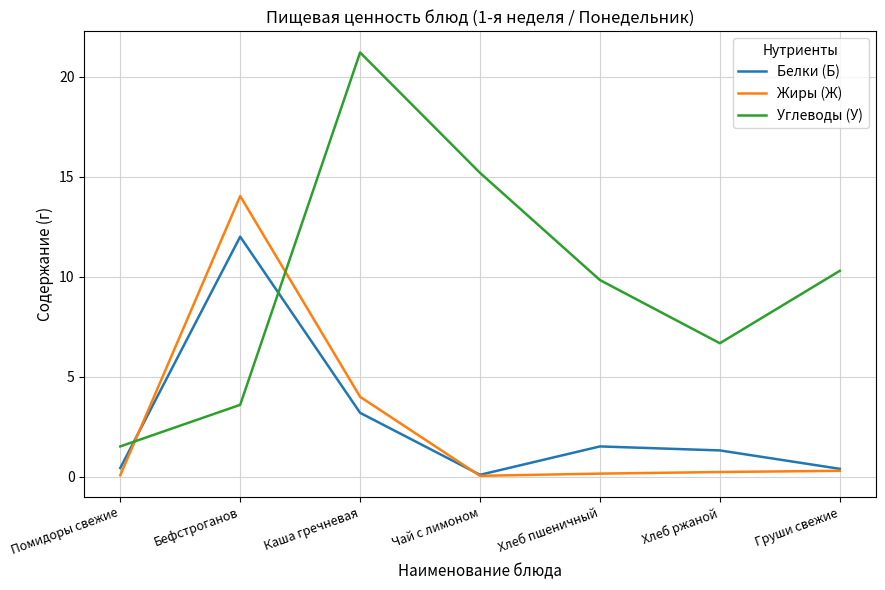

What is the total value across all series at Каша гречневая?

28.4